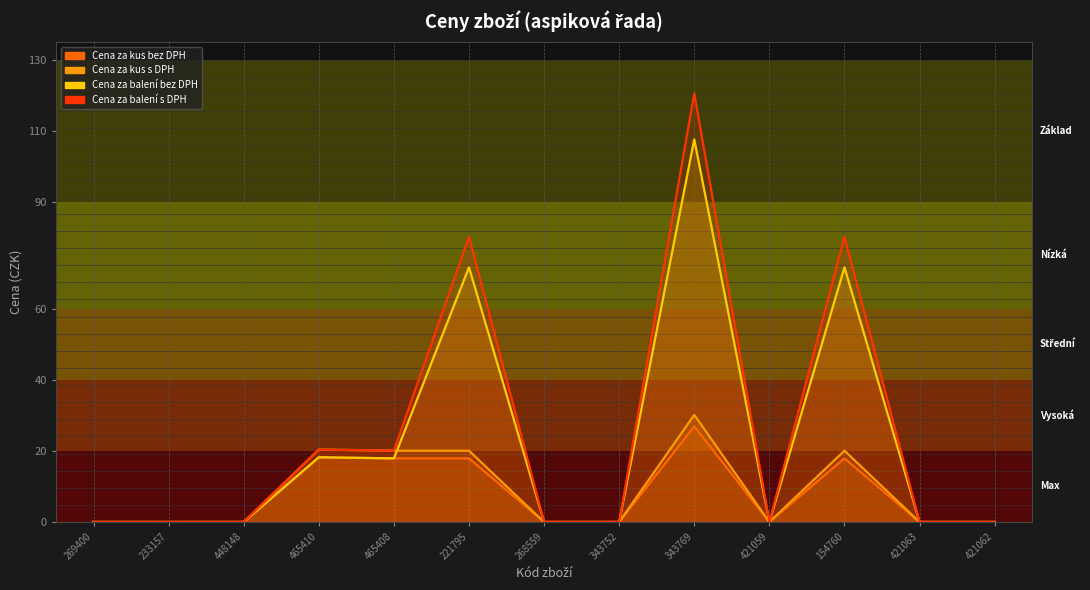

How many data points does each series have?

13